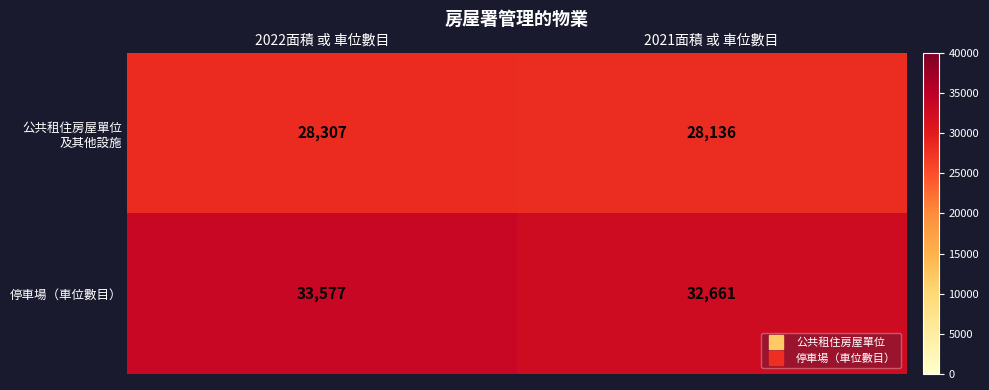

Which series changed the most between 2022面積 或 車位數目 and 2021面積 或 車位數目?

停車場（車位數目）